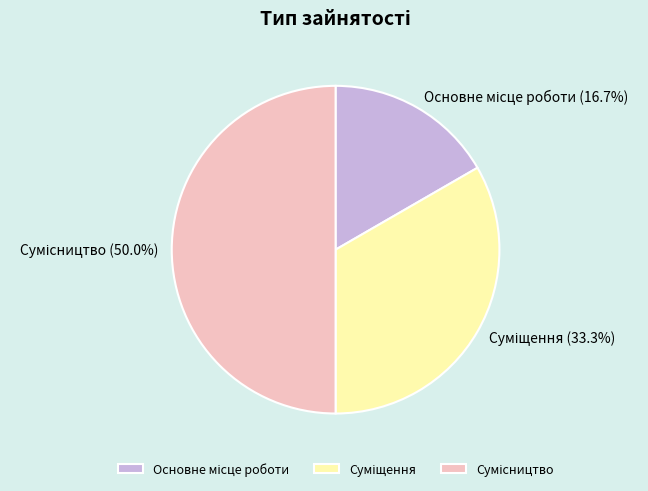

Does Сумісництво account for over 50% of the chart?

No